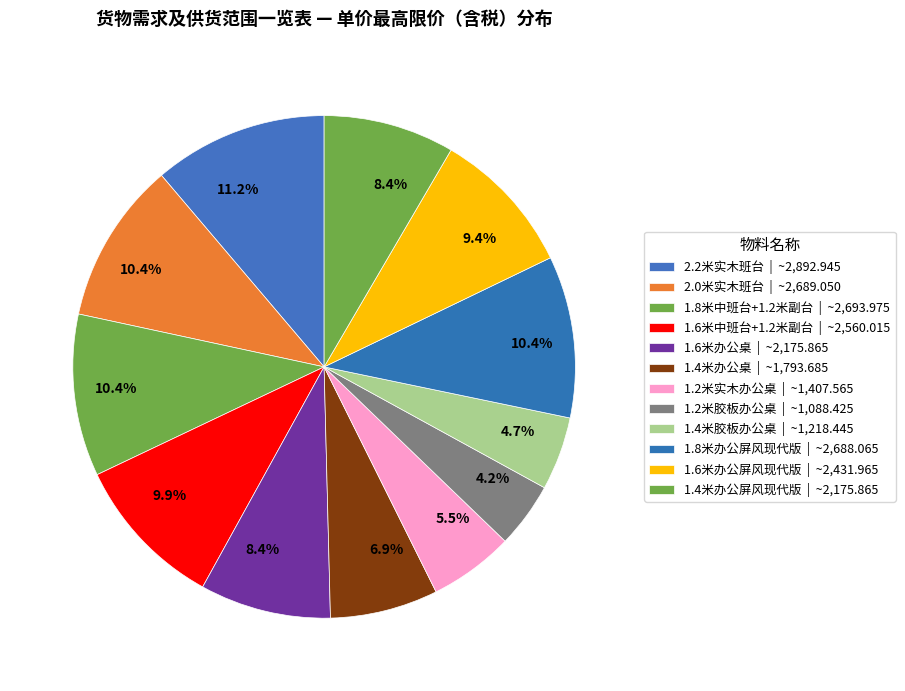

Which has a higher value, 1.2米实木办公桌 or 1.8米办公屏风现代版?

1.8米办公屏风现代版